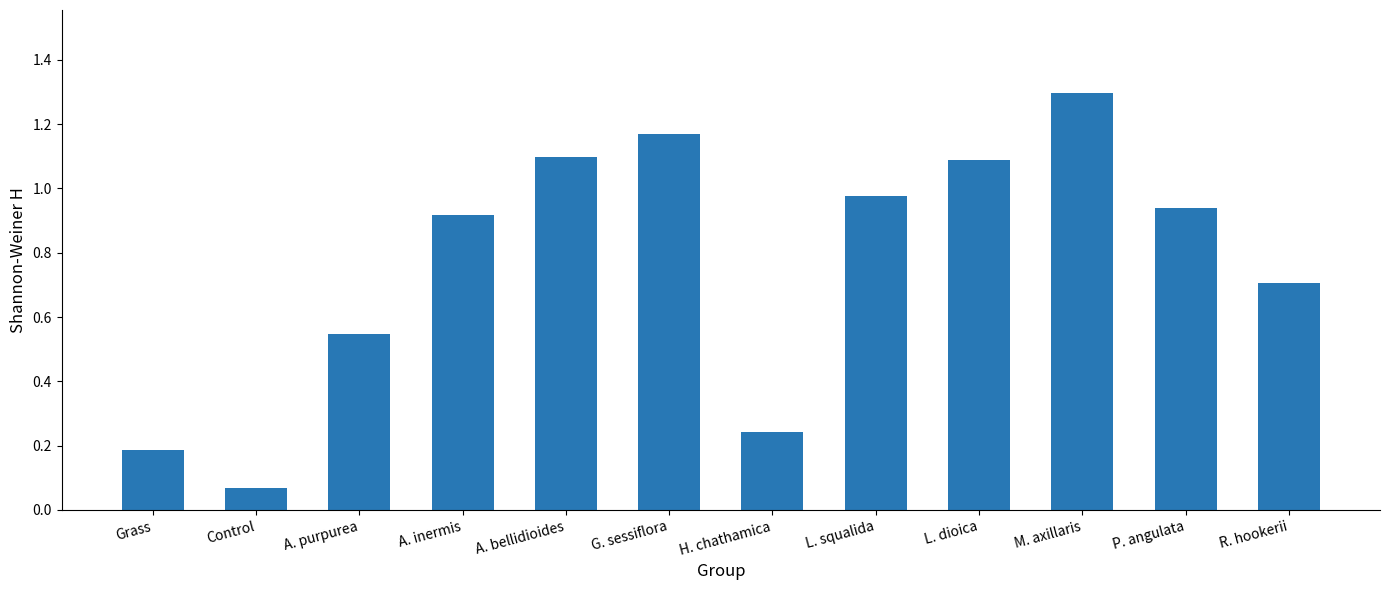

What is the label of the 4th bar from the left?

A. inermis